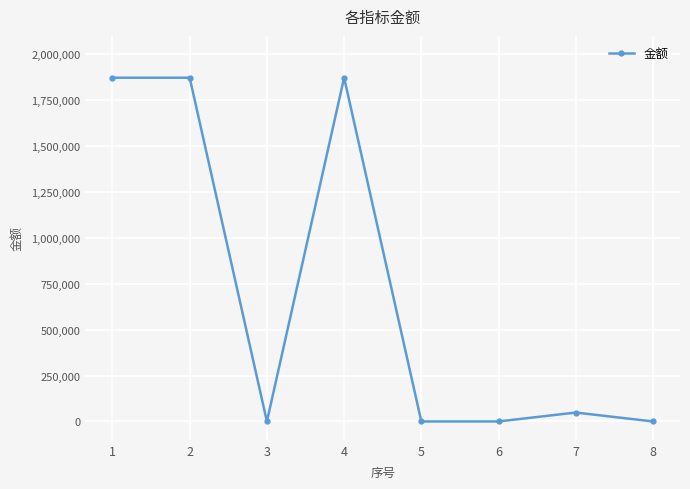

Where is the data nearest to the value 936069?

7